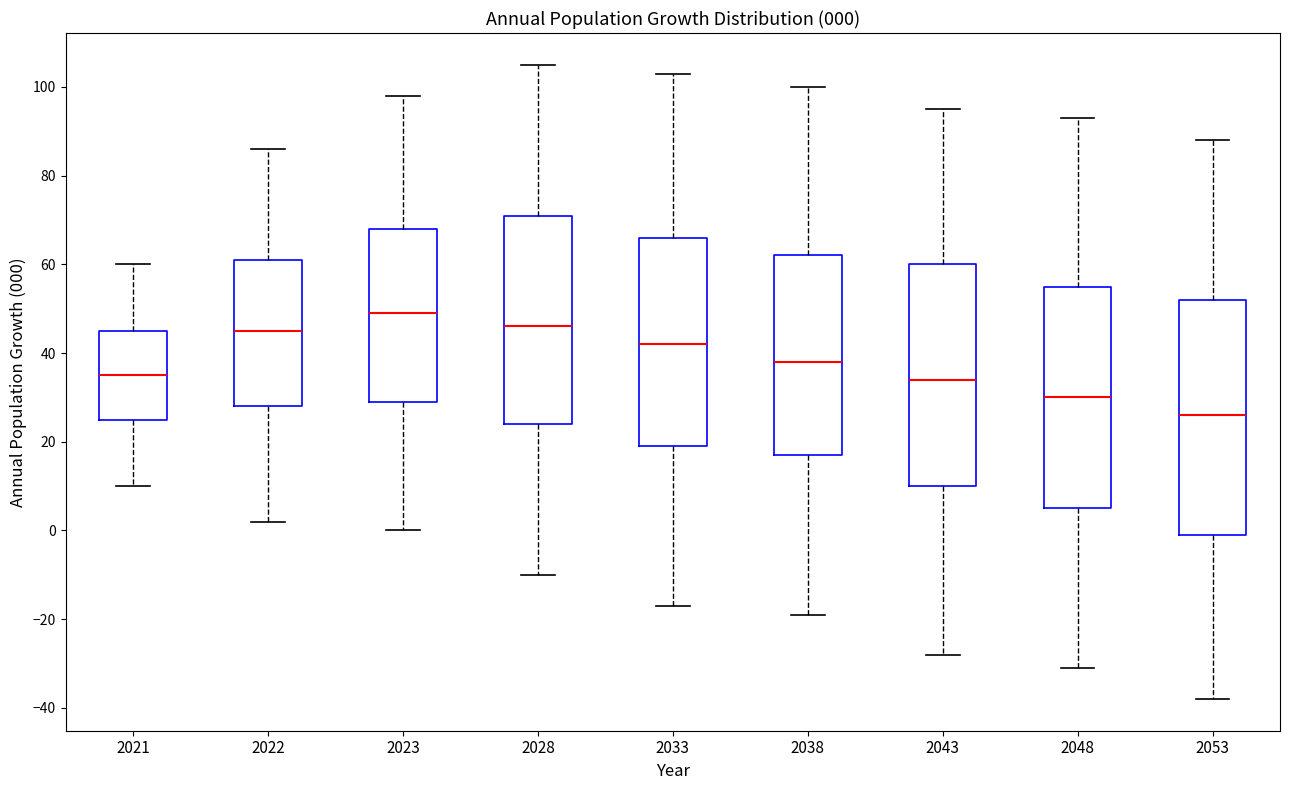

Which box's median line is the lowest?

2053